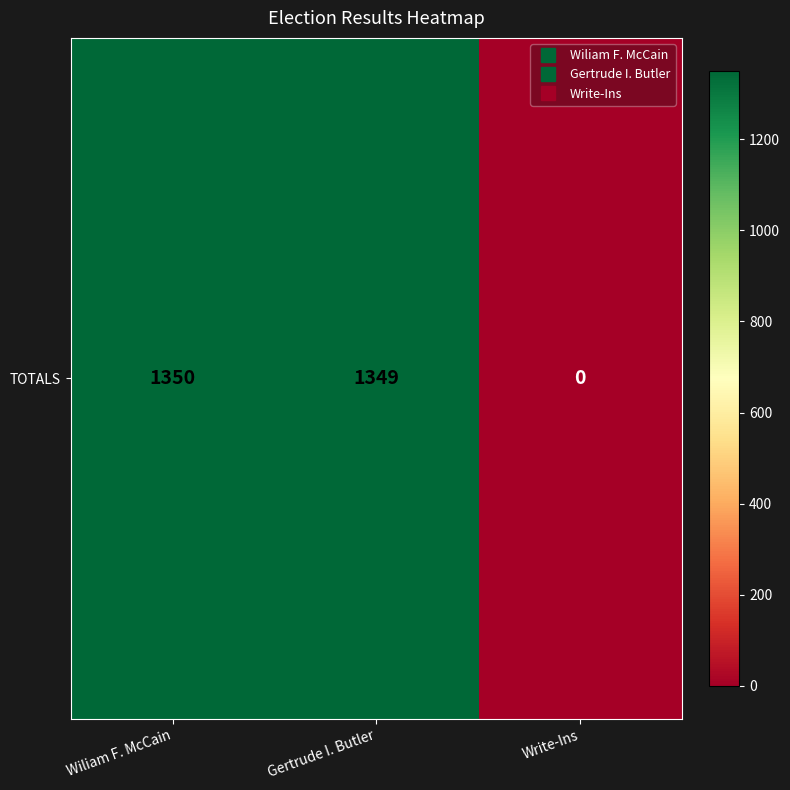

What is the difference between the maximum and minimum values?

1350